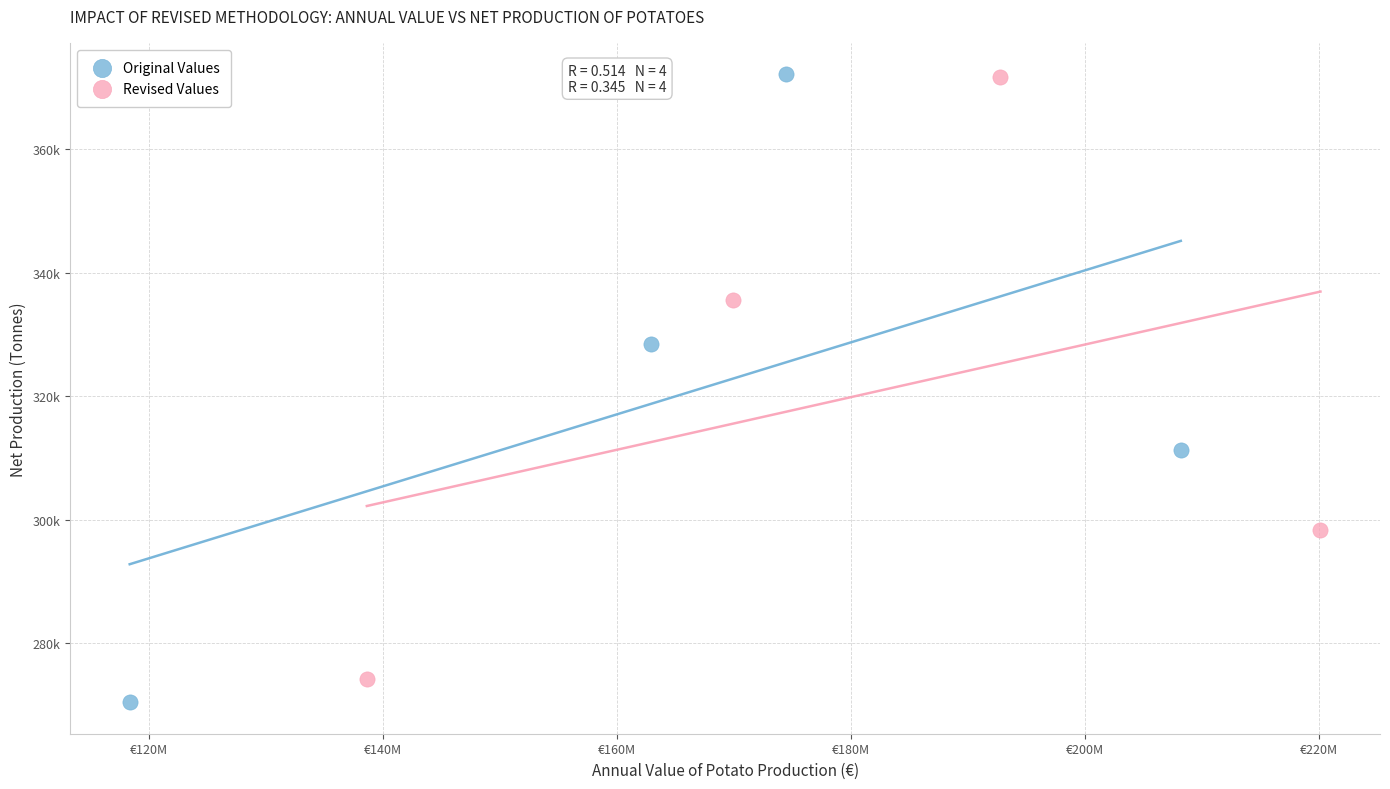

What are all the series names shown in the legend?

Original Values, Revised Values